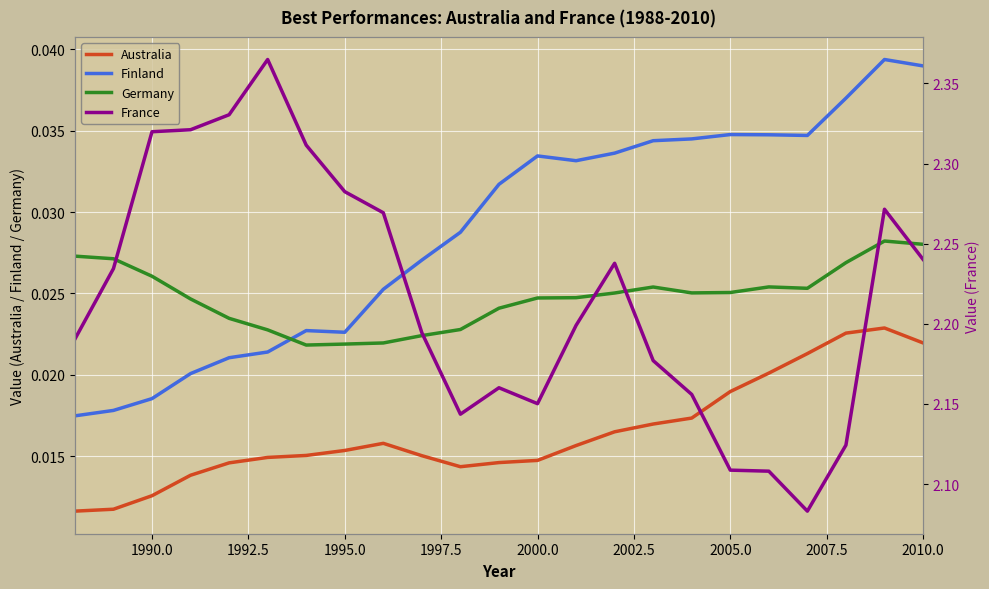

True or false: Australia and France cross at least once.

False